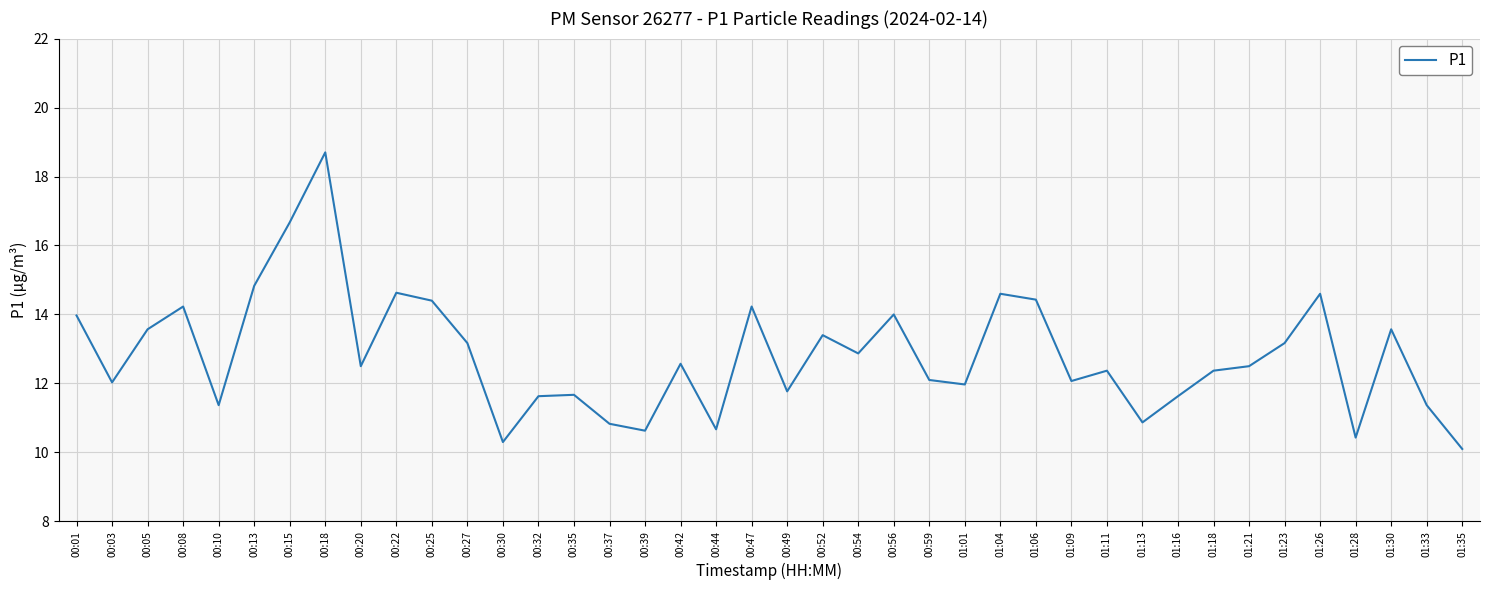

What is the smallest value displayed?

10.1